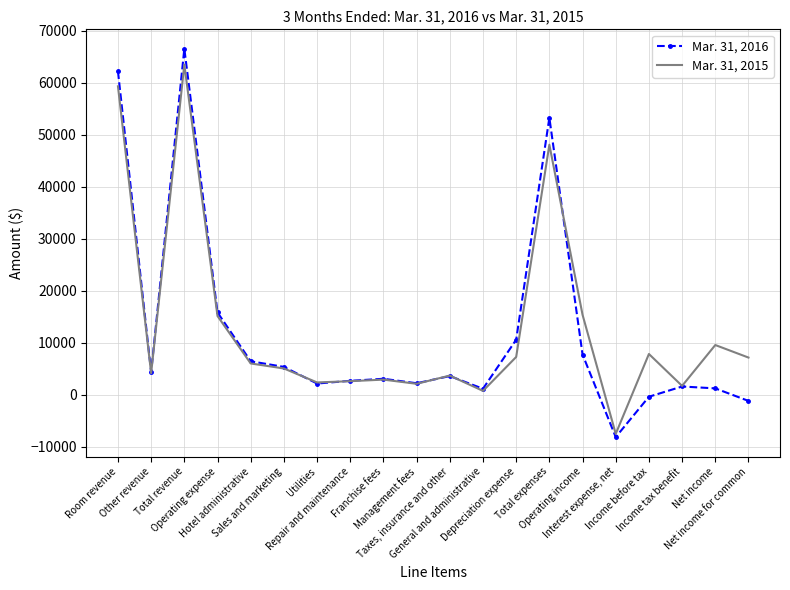

True or false: Mar. 31, 2016 has more than 0 points higher than both neighbors.

True